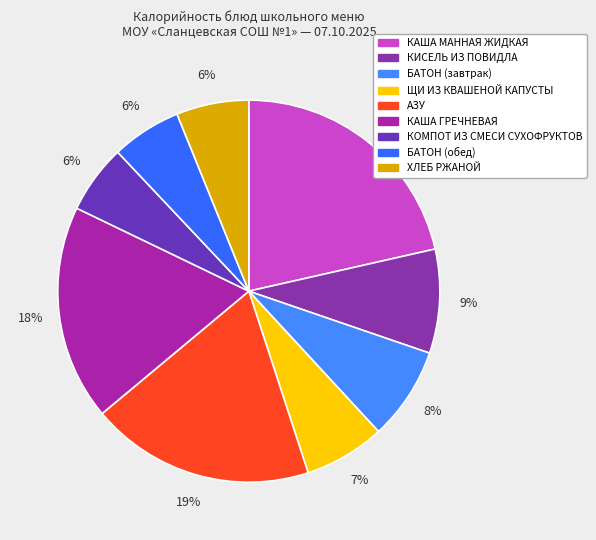

Which slice is the smallest?

КОМПОТ ИЗ СМЕСИ СУХОФРУКТОВ